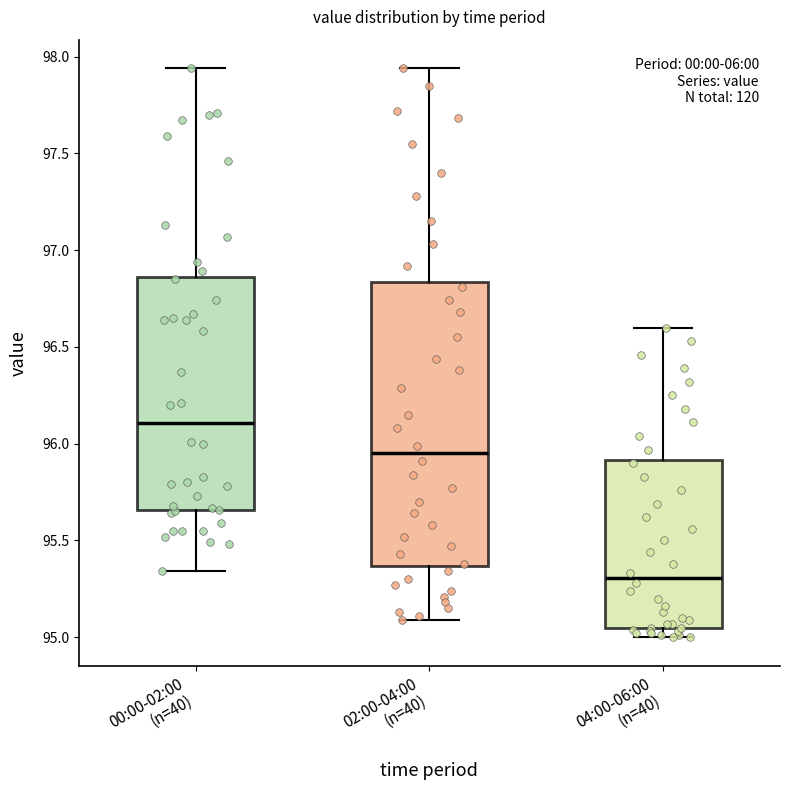

Reading left to right, transcribe this box plot: for each box, give where its median line is, the range the box spans, and where its two whiskers end, as read against the y-axis. The values are not printed on the chart, so give them approximately, as read against the axis.

00:00-02:00 (n=40): median 96.10, box 95.65 to 96.85, whiskers 95.35 to 97.95
02:00-04:00 (n=40): median 95.95, box 95.35 to 96.85, whiskers 95.10 to 97.95
04:00-06:00 (n=40): median 95.30, box 95.05 to 95.90, whiskers 95.00 to 96.60